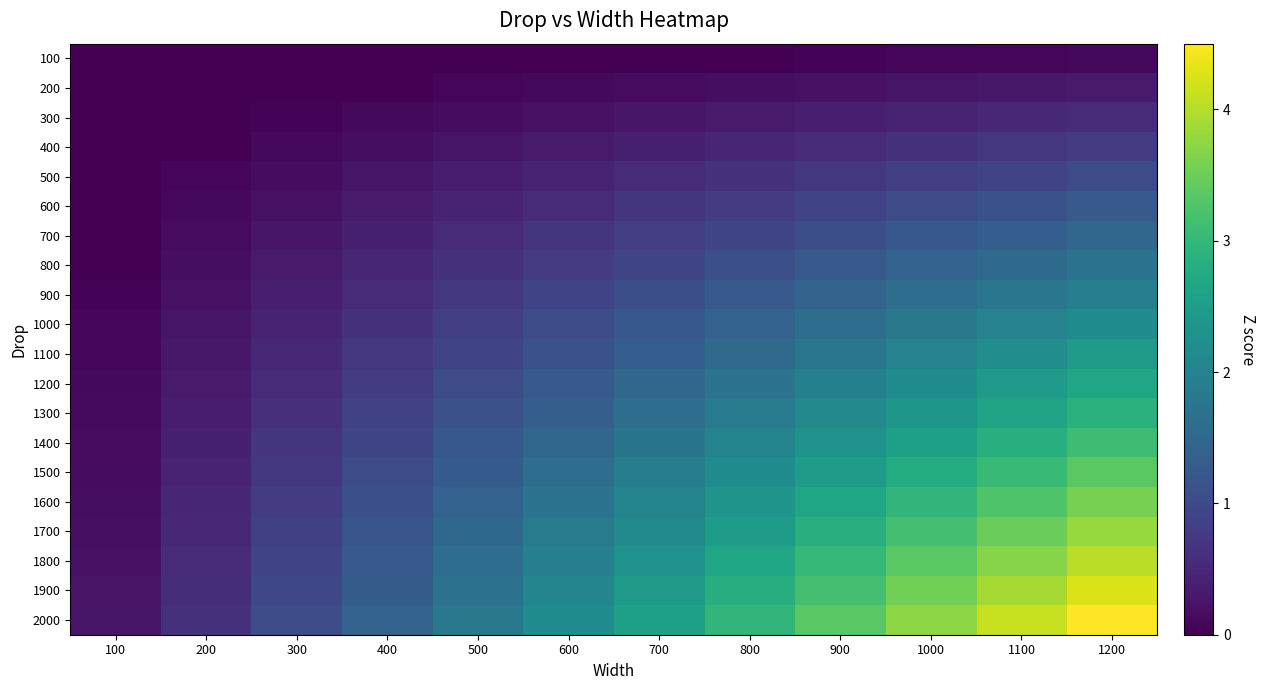

Which series has the largest range (max minus min)?

2000